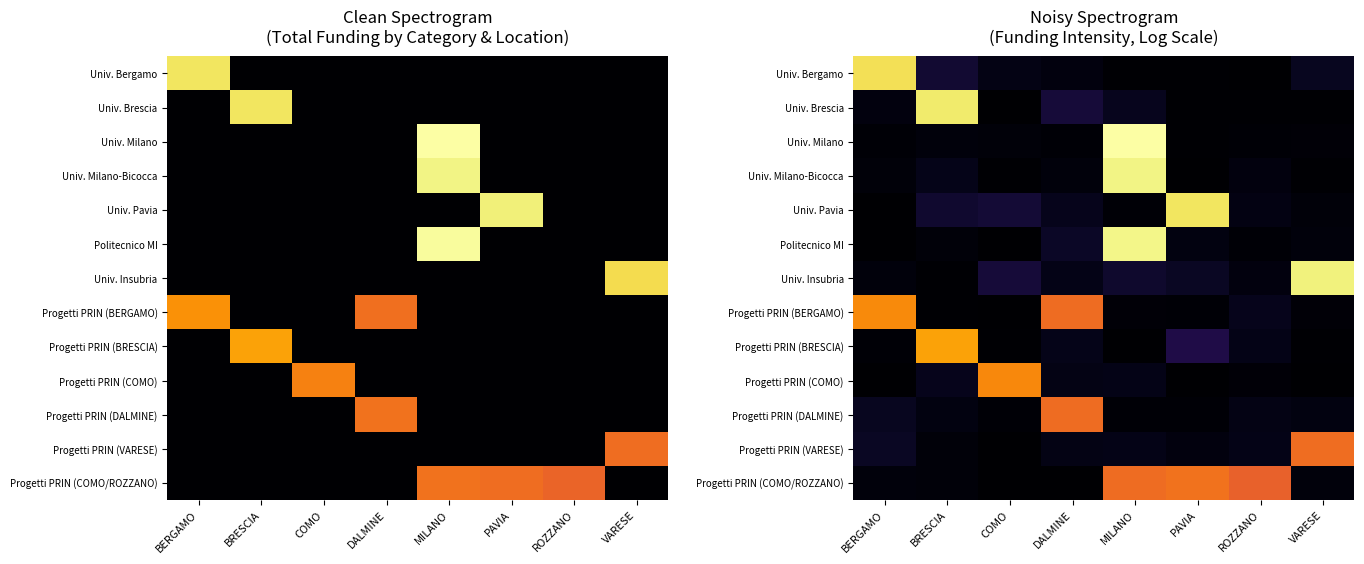

What is the sum of the Progetti PRIN (COMO) values at BERGAMO and ROZZANO?

0.2